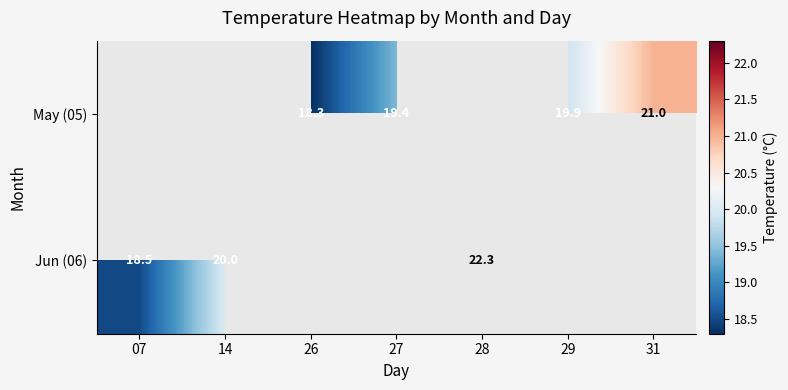

The Jun (06) series shows 24.6 at 07. True or false?

False